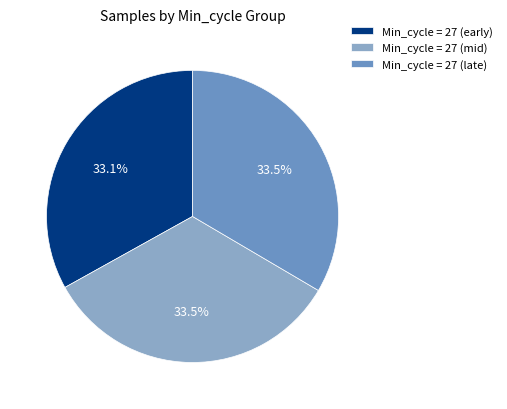

Count the number of slices in the pie.

3